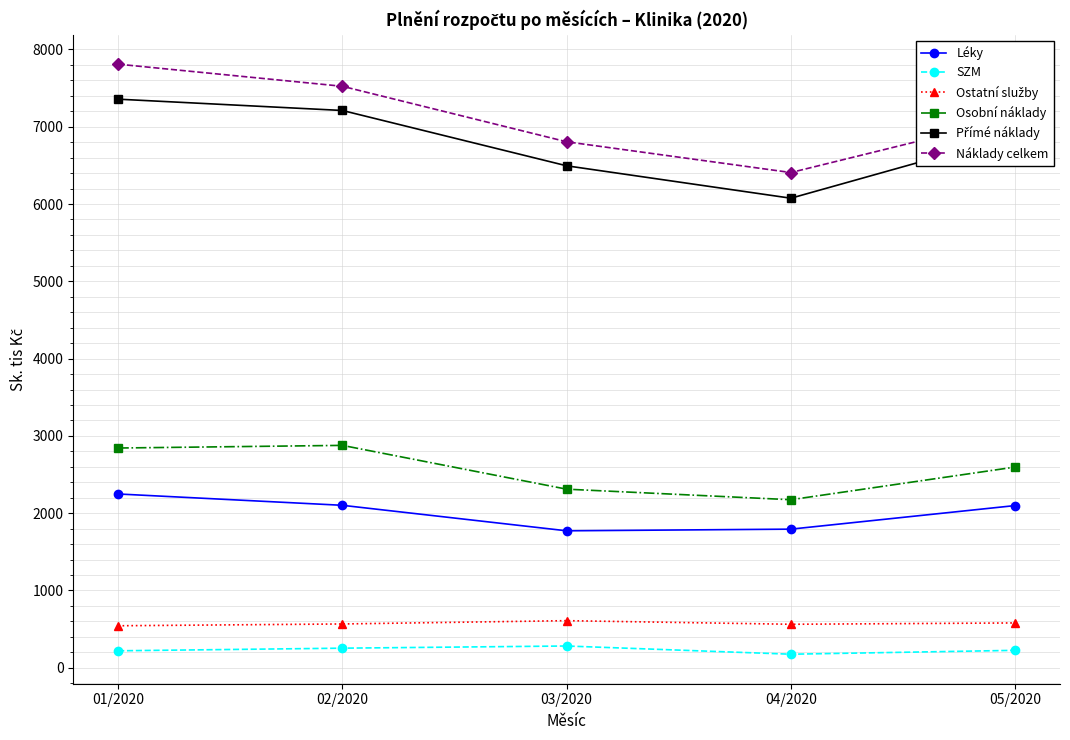

The value of Léky at 03/2020 is 3009.7. True or false?

False